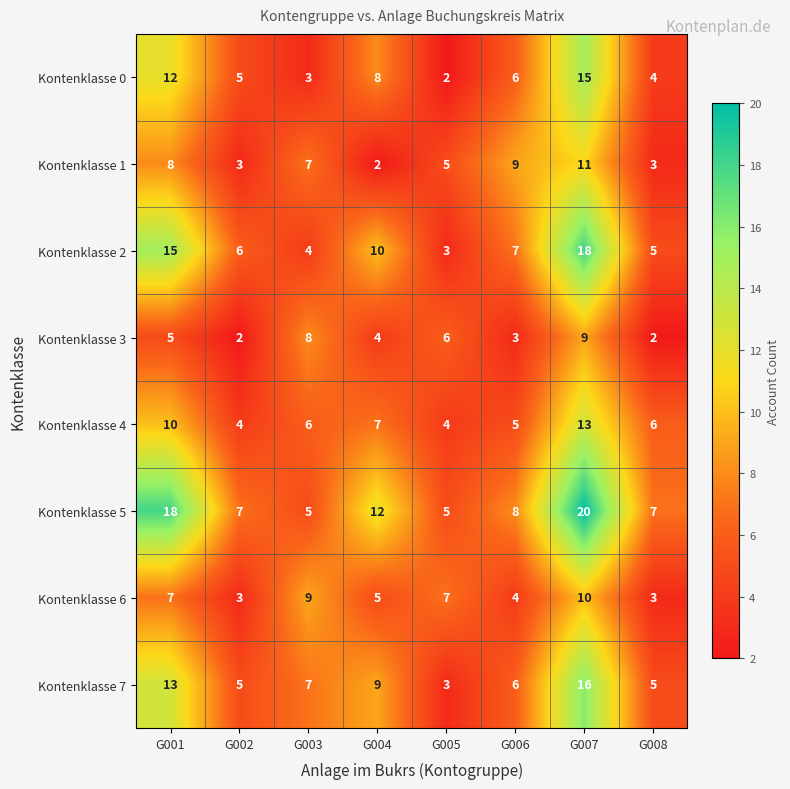

What is the difference between the Kontenklasse 0 values at G005 and G001?

10